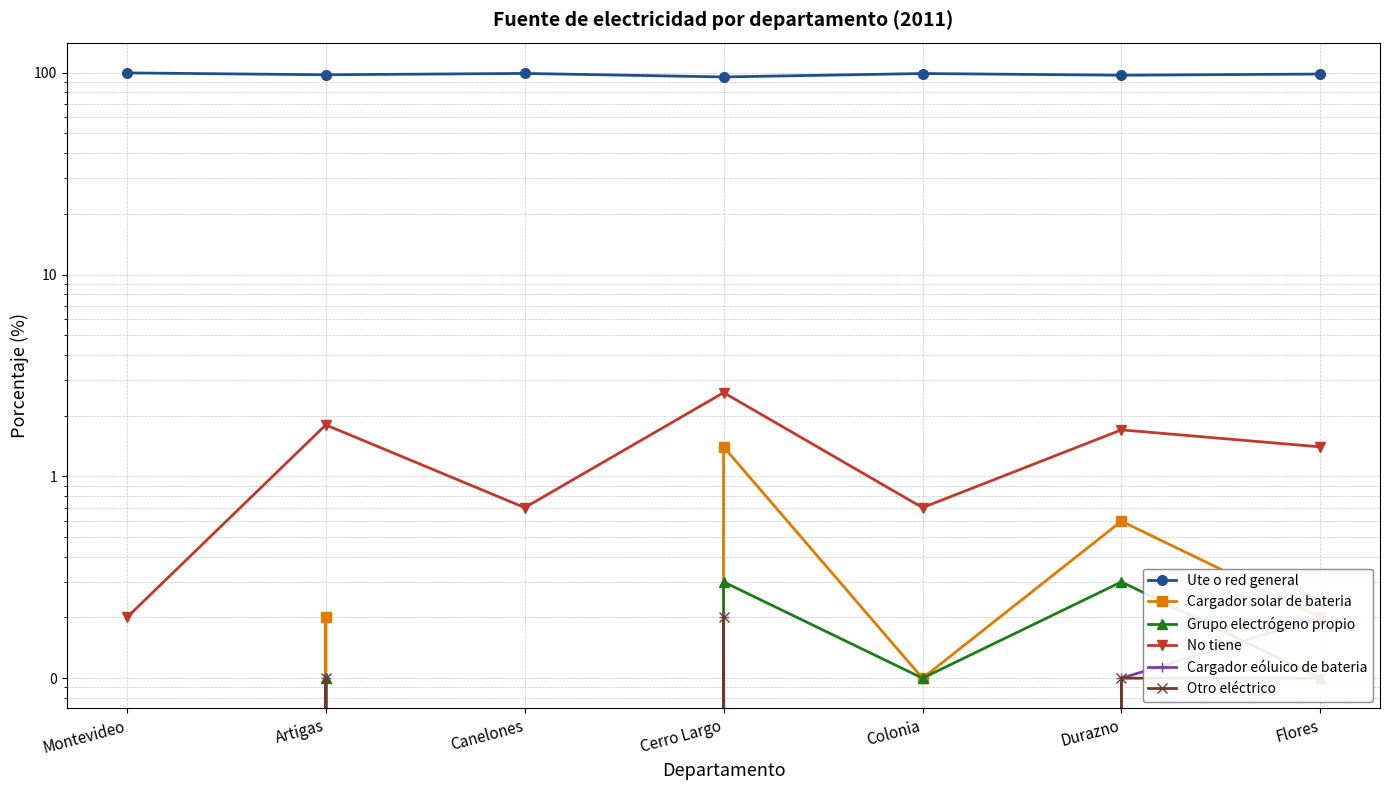

Which category has the lowest value in the Otro eléctrico series?

Montevideo